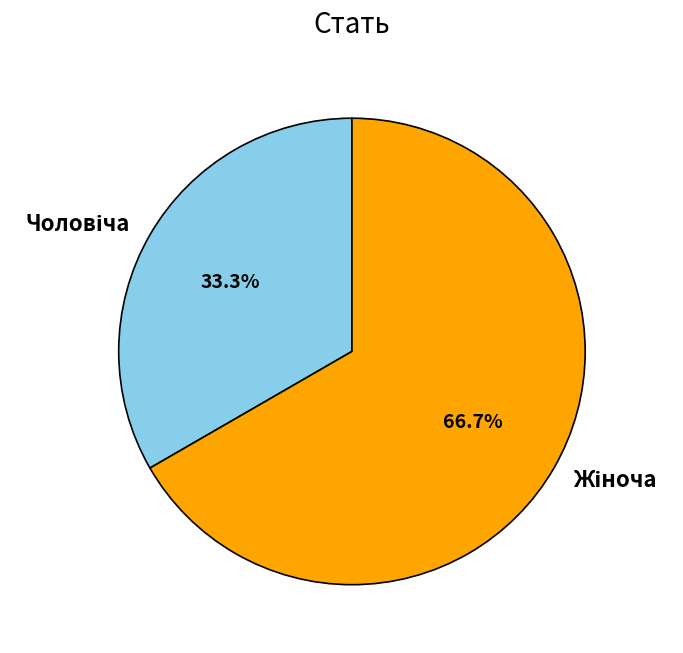

Is there a majority slice in this chart?

Yes